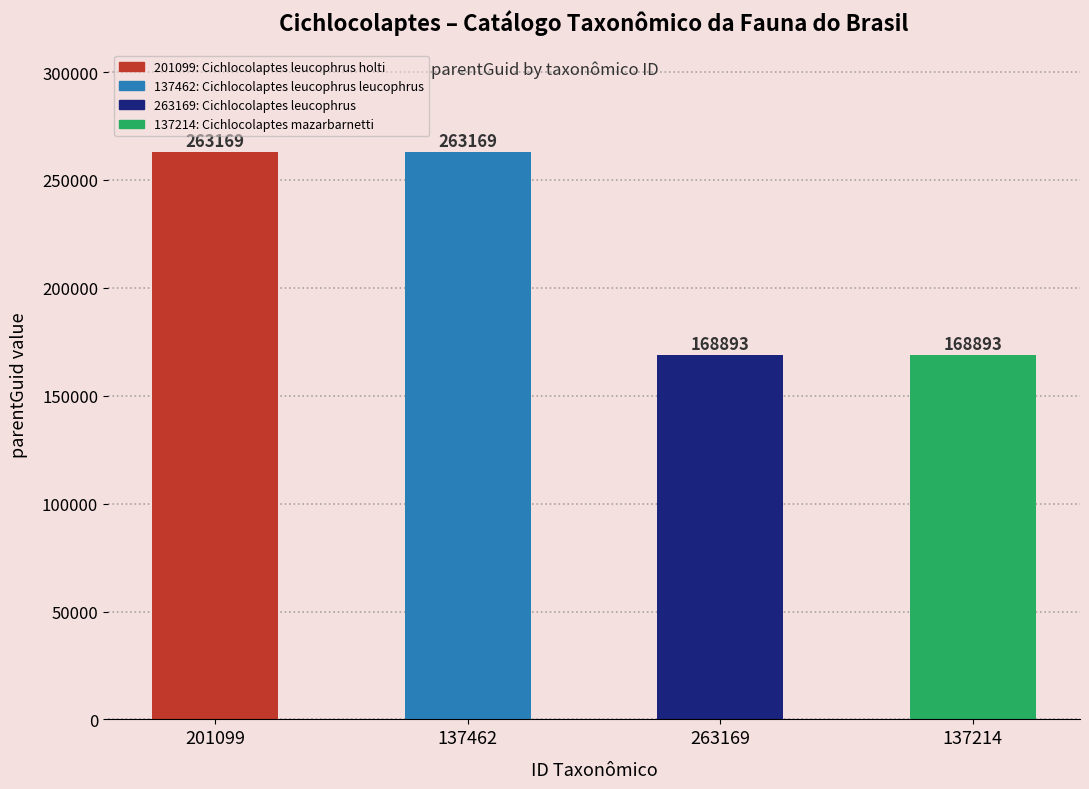

Is it true that the value at 263169 is 255373?

False